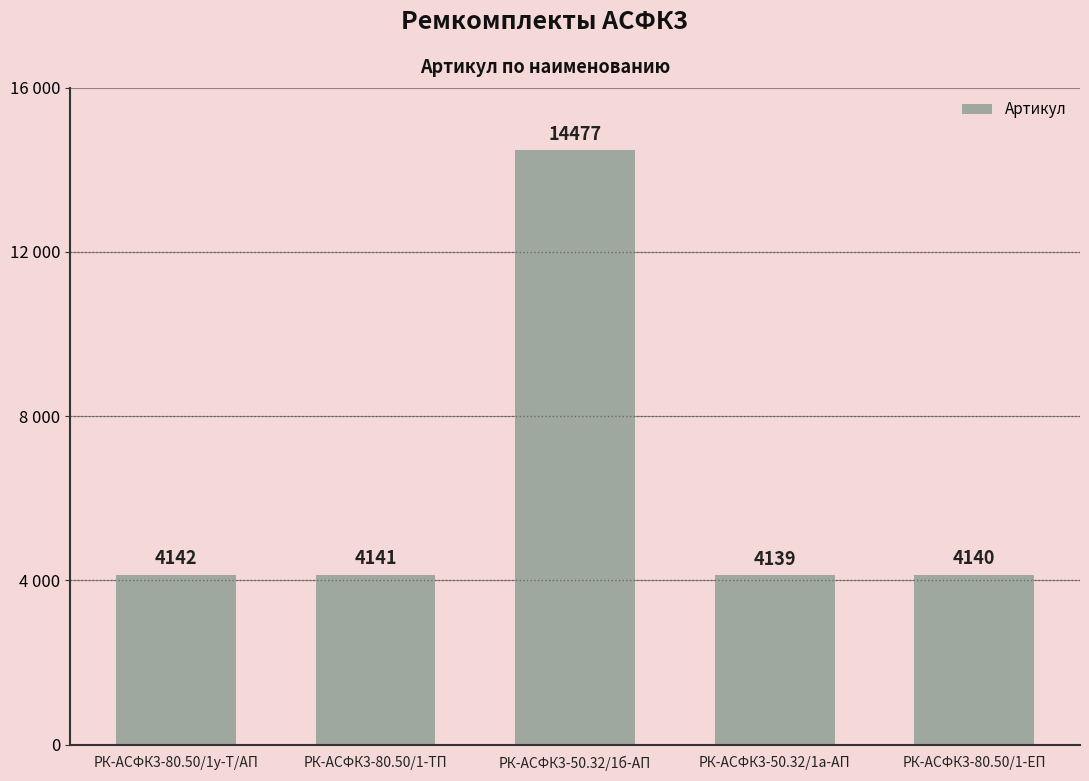

Count the number of values greater than 4141.

2